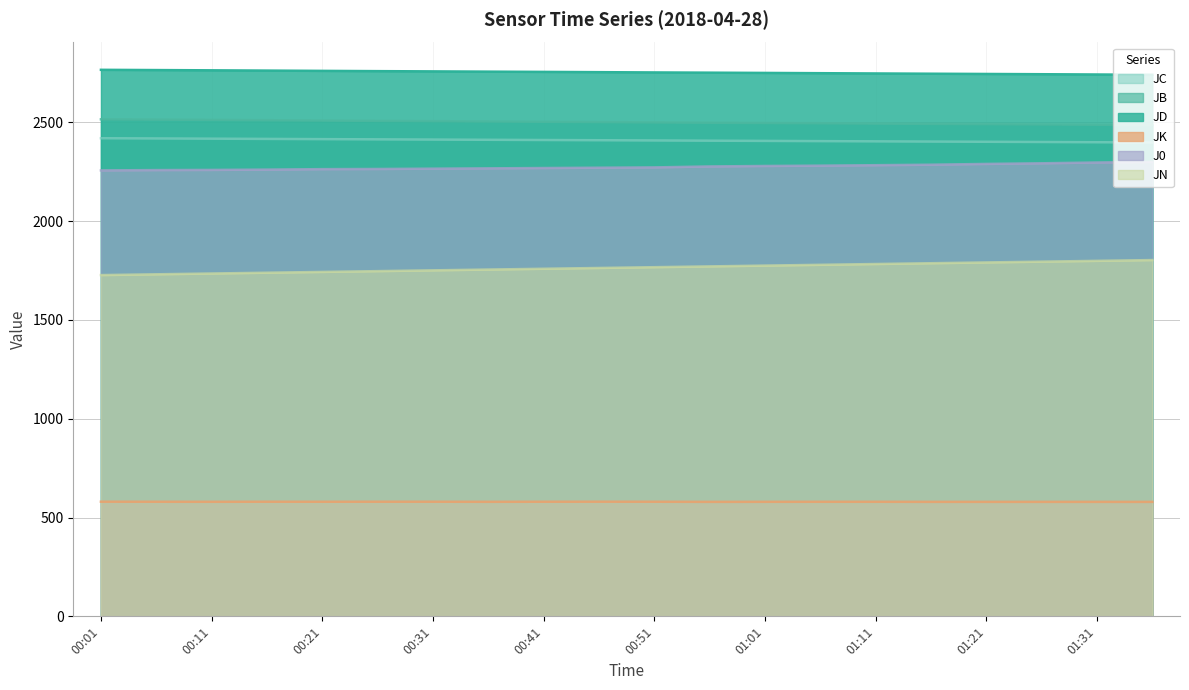

Reading left to right, list all the values displayed in this chart.

JB: 00:01=2514.6	00:06=2513.0	00:11=2511.5	00:16=2509.9	00:21=2508.3	00:26=2506.6	00:31=2505.1	00:36=2503.6	00:41=2502.0	00:46=2500.5	00:51=2498.8	00:56=2497.3	01:01=2495.9	01:06=2494.6	01:11=2492.9	01:16=2491.4	01:21=2490.1	01:26=2488.6	01:31=2487.1	01:36=2485.3
JC: 00:01=2418.7	00:06=2417.6	00:11=2416.5	00:16=2415.4	00:21=2414.2	00:26=2413.1	00:31=2412.0	00:36=2410.9	00:41=2409.8	00:46=2408.7	00:51=2407.5	00:56=2406.3	01:01=2405.3	01:06=2404.1	01:11=2402.9	01:16=2401.9	01:21=2400.8	01:26=2399.7	01:31=2398.5	01:36=2397.3
JD: 00:01=2764.8	00:06=2763.6	00:11=2762.3	00:16=2760.9	00:21=2759.5	00:26=2758.2	00:31=2756.9	00:36=2755.6	00:41=2754.3	00:46=2753.0	00:51=2751.6	00:56=2750.4	01:01=2749.1	01:06=2747.8	01:11=2746.4	01:16=2745.1	01:21=2743.8	01:26=2742.6	01:31=2741.2	01:36=2739.7
JN: 00:01=1726.4	00:06=1730.4	00:11=1734.4	00:16=1738.4	00:21=1742.4	00:26=1746.4	00:31=1750.4	00:36=1754.4	00:41=1758.4	00:46=1762.4	00:51=1766.4	00:56=1770.4	01:01=1774.4	01:06=1778.4	01:11=1782.4	01:16=1786.4	01:21=1790.4	01:26=1794.4	01:31=1798.4	01:36=1802.4
JK: 00:01=580.0	00:06=579.8	00:11=579.5	00:16=579.9	00:21=579.7	00:26=579.9	00:31=579.9	00:36=579.5	00:41=579.8	00:46=580.0	00:51=579.8	00:56=579.2	01:01=579.4	01:06=579.6	01:11=579.6	01:16=579.3	01:21=579.2	01:26=579.2	01:31=579.2	01:36=579.1
J0: 00:01=2256.0	00:06=2257.6	00:11=2258.4	00:16=2260.0	00:21=2262.4	00:26=2263.2	00:31=2264.8	00:36=2266.4	00:41=2268.0	00:46=2269.6	00:51=2271.2	00:56=2276.0	01:01=2278.4	01:06=2280.0	01:11=2282.4	01:16=2284.8	01:21=2288.8	01:26=2292.0	01:31=2296.0	01:36=2299.2